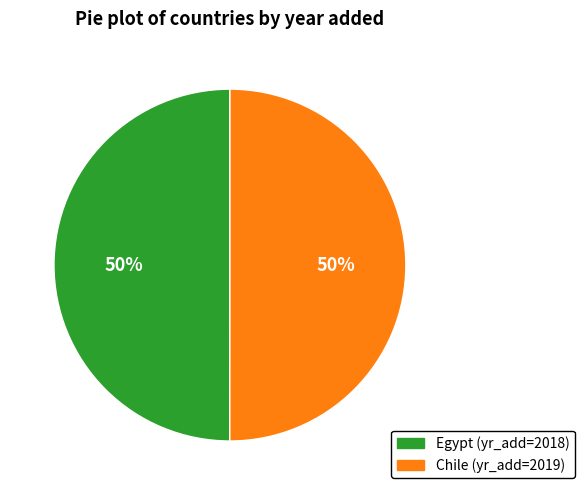

To the nearest percent, what portion does Egypt represent?

50%